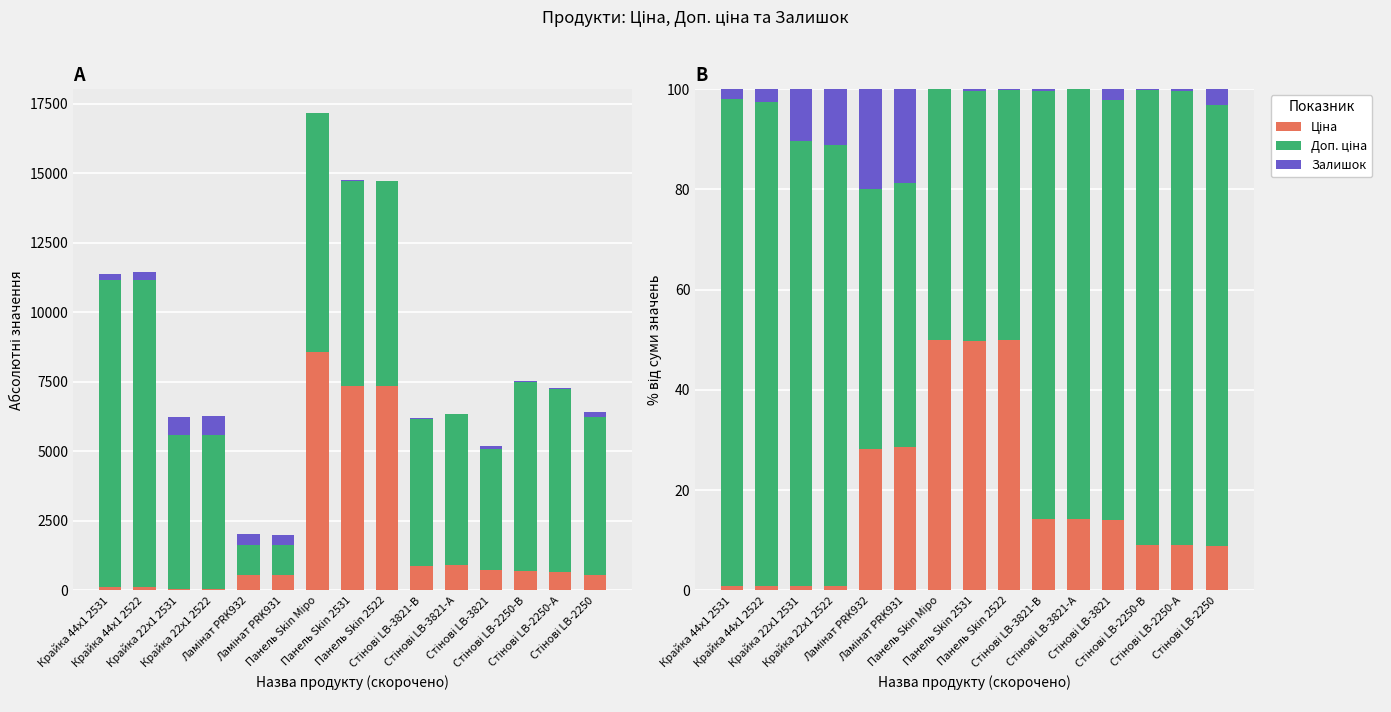

True or false: Доп. ціна has a value of 49.9 at Панель Skin 2522.

True